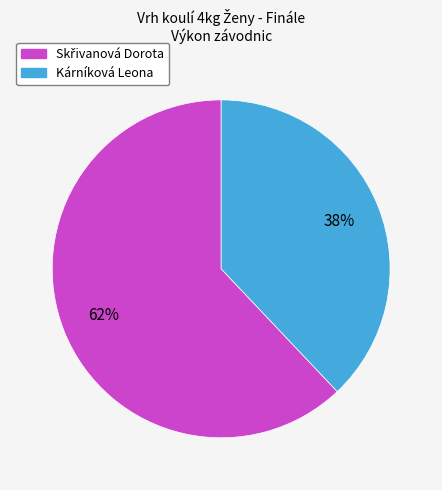

Does Kárníková Leona represent more than half of the total?

No